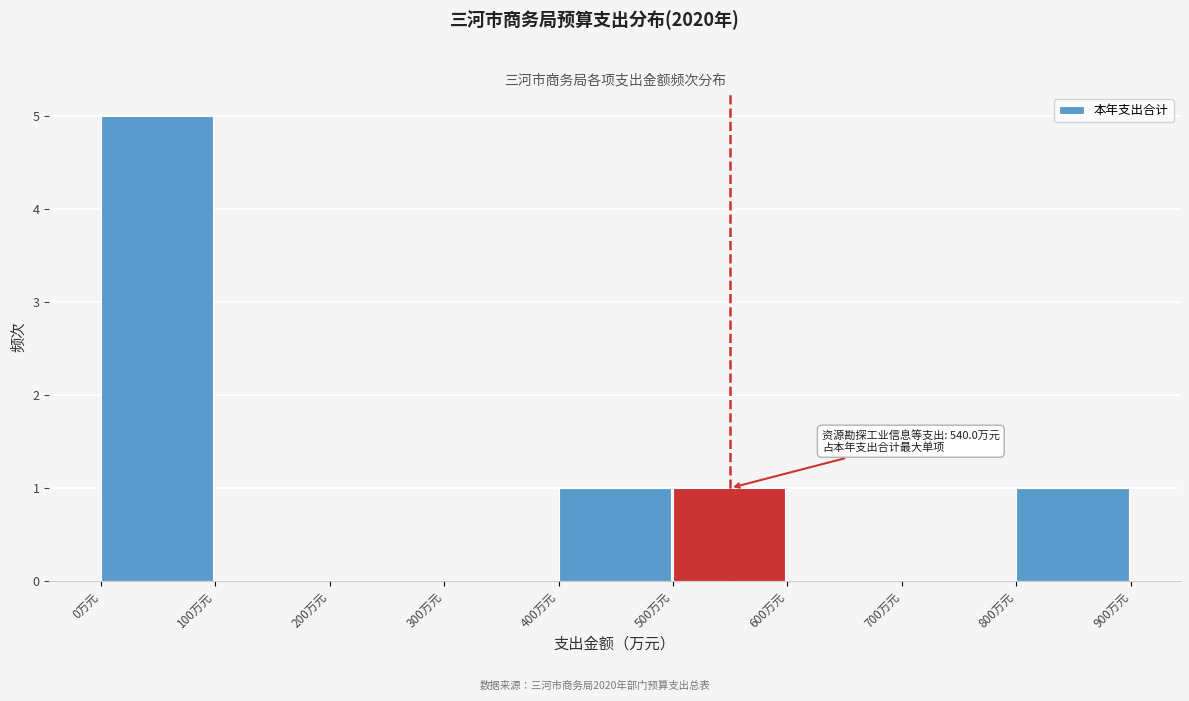

Over which range of the x-axis is the bar tallest?

0 to 100